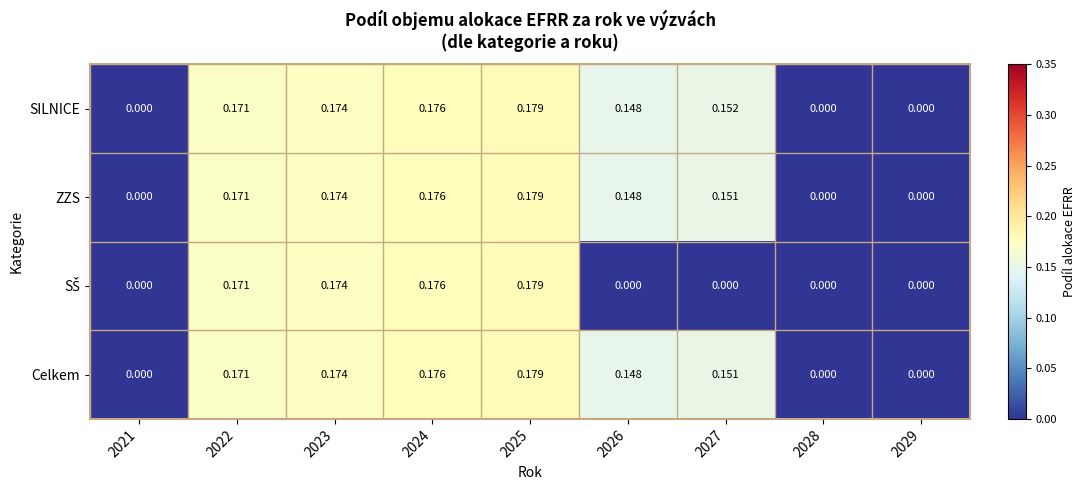

Which series changed the most between 2026 and 2027?

SILNICE